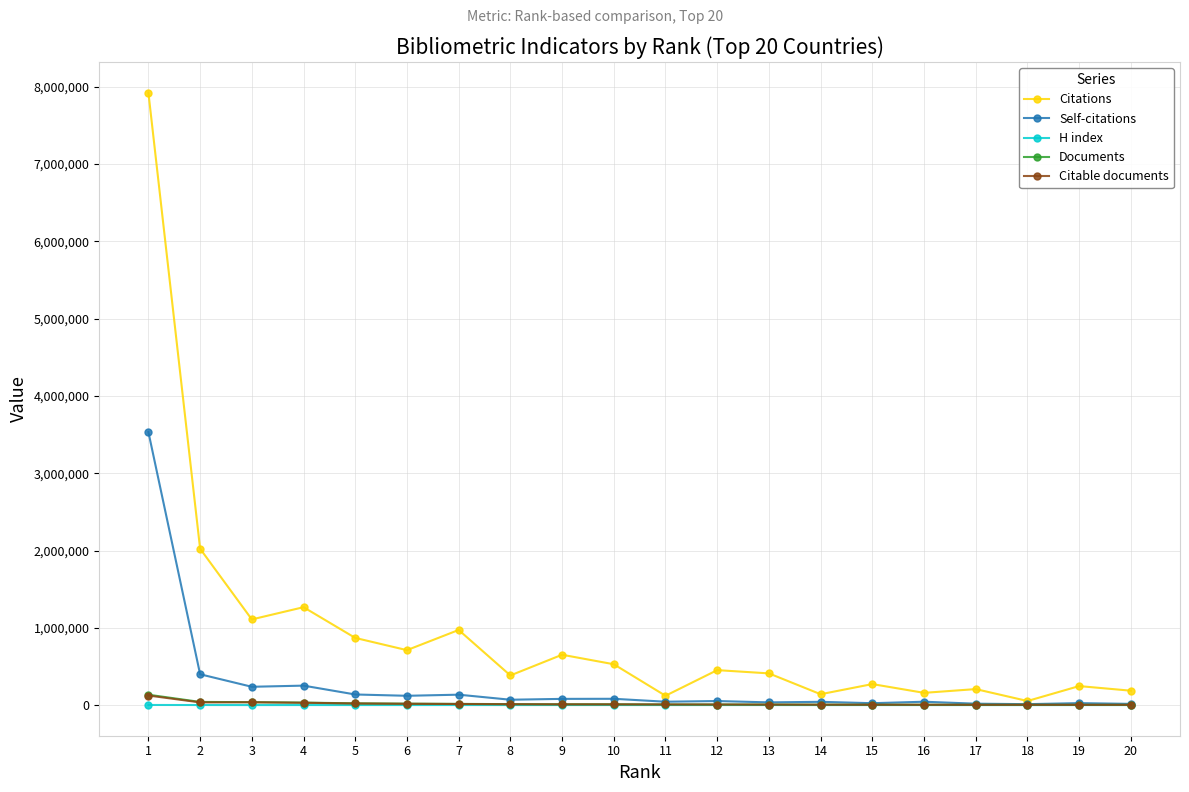

What is the value of the Citations point at the 15th from the left?

272313